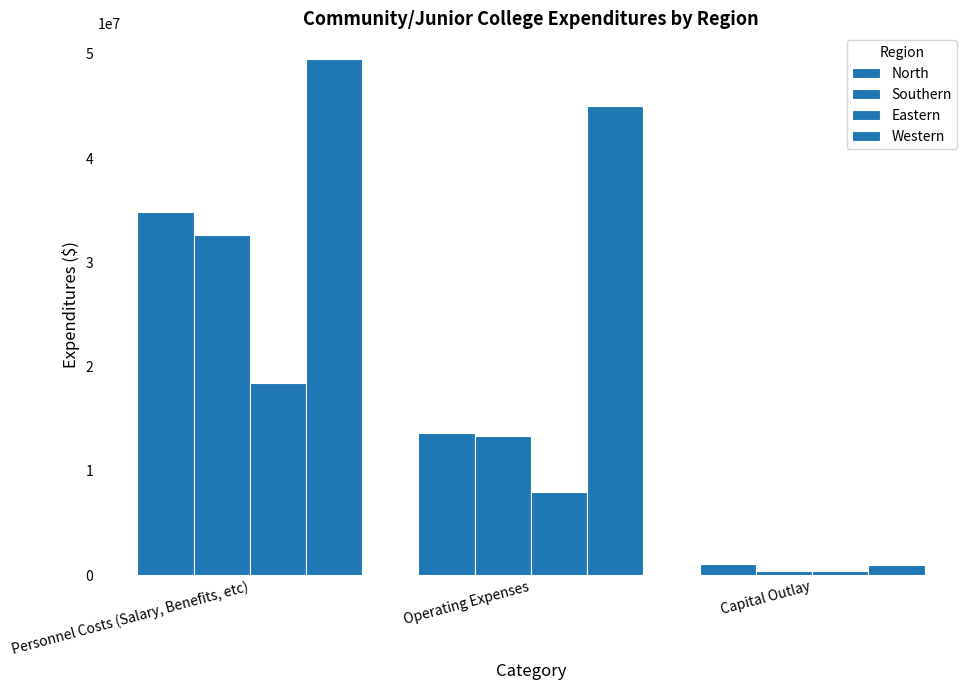

At how many categories does at least one series exceed 30341670?

2